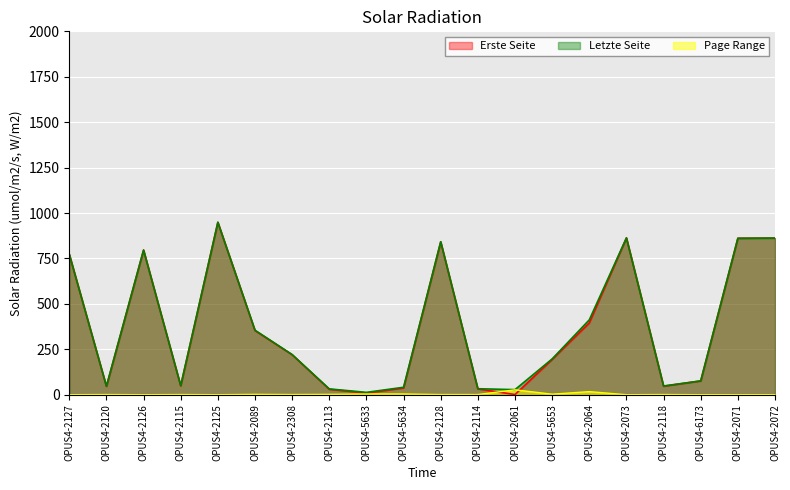

What is the difference between the Letzte Seite values at OPUS4-2118 and OPUS4-6173?

28